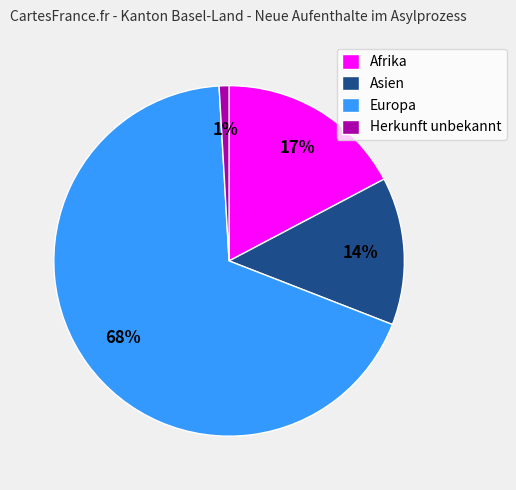

Between Asien and Herkunft unbekannt, which is larger?

Asien